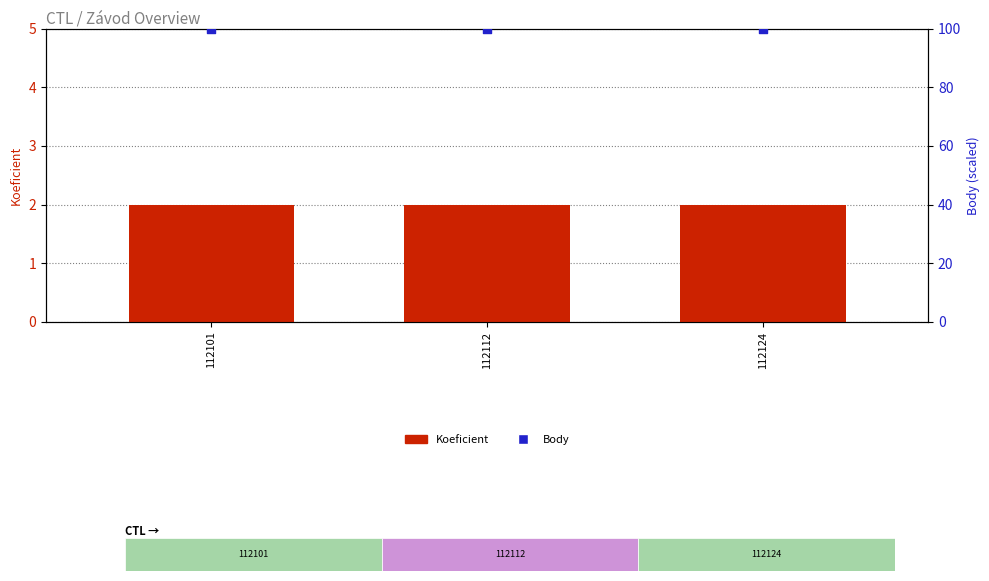

What is the total value across all series at 112112?

102